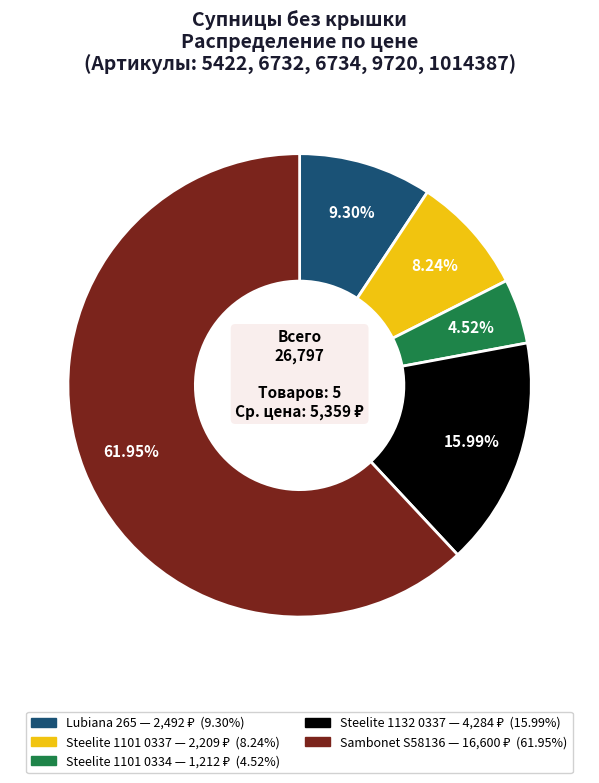

Does any single category account for the majority?

Yes